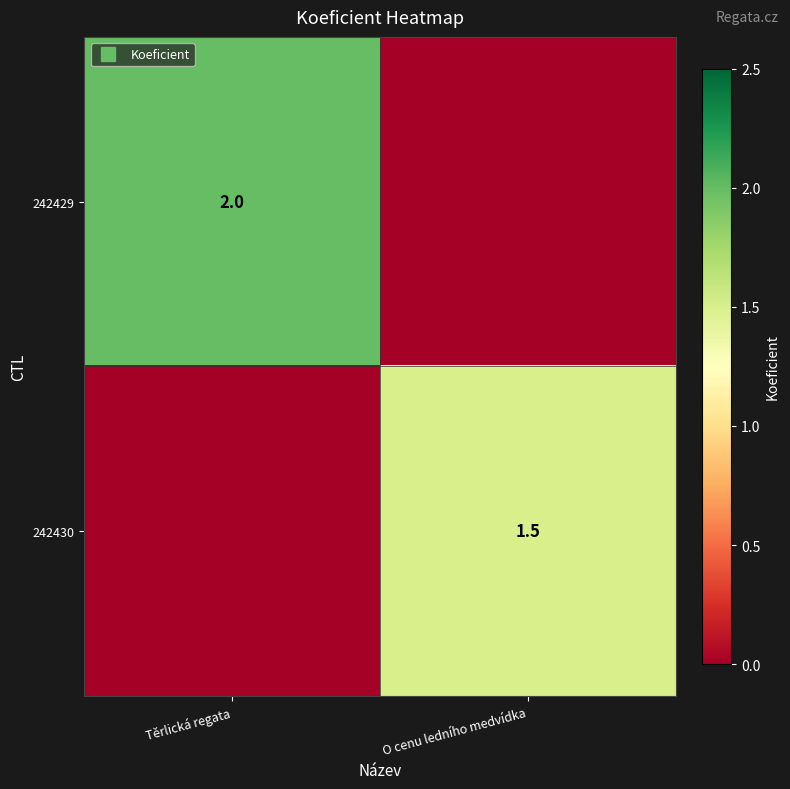

What is the total value across all series at O cenu ledního medvídka?

1.5